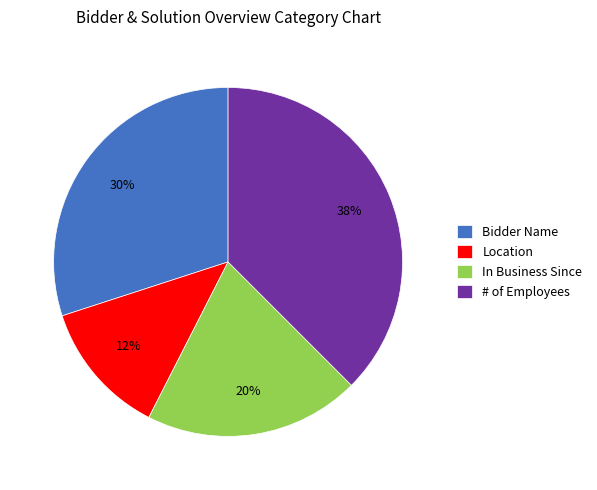

Rank the categories by value from highest to lowest.

# of Employees, Bidder Name, In Business Since, Location